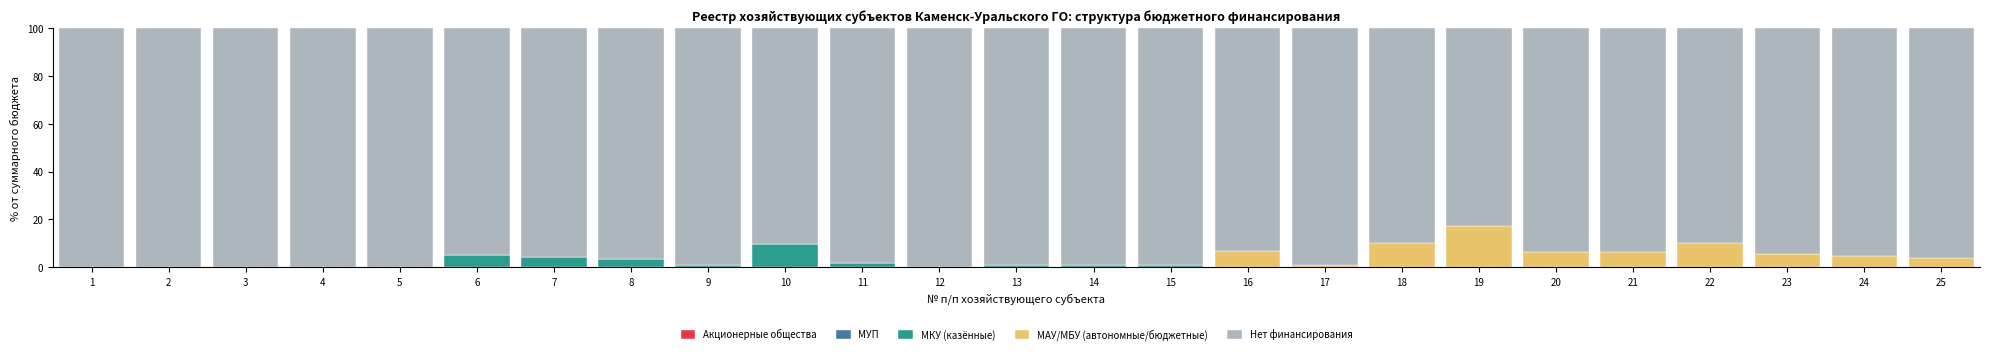

At which label does МКУ (казённые) reach its peak?

10